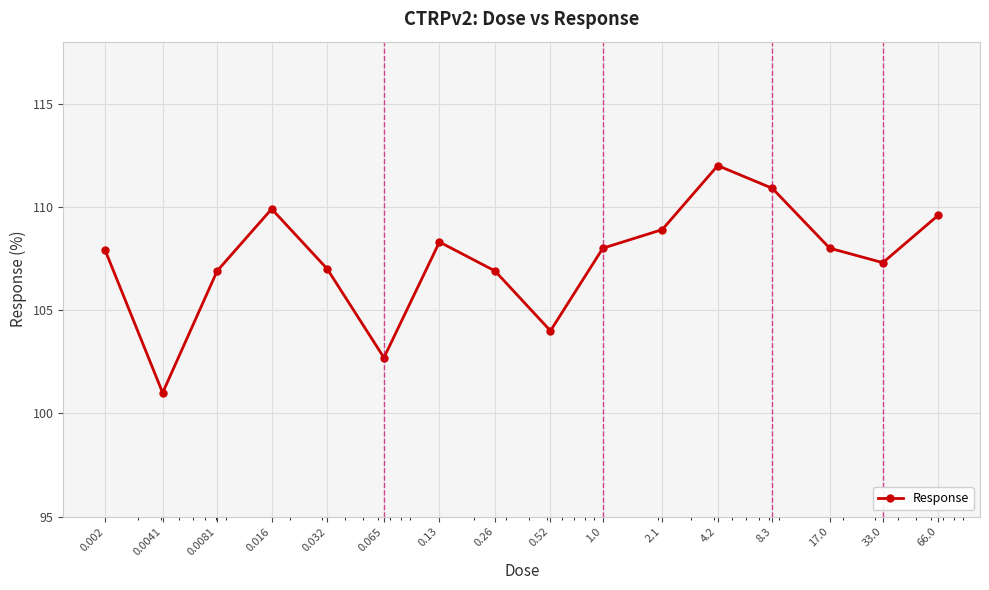

What is the average value?

107.5